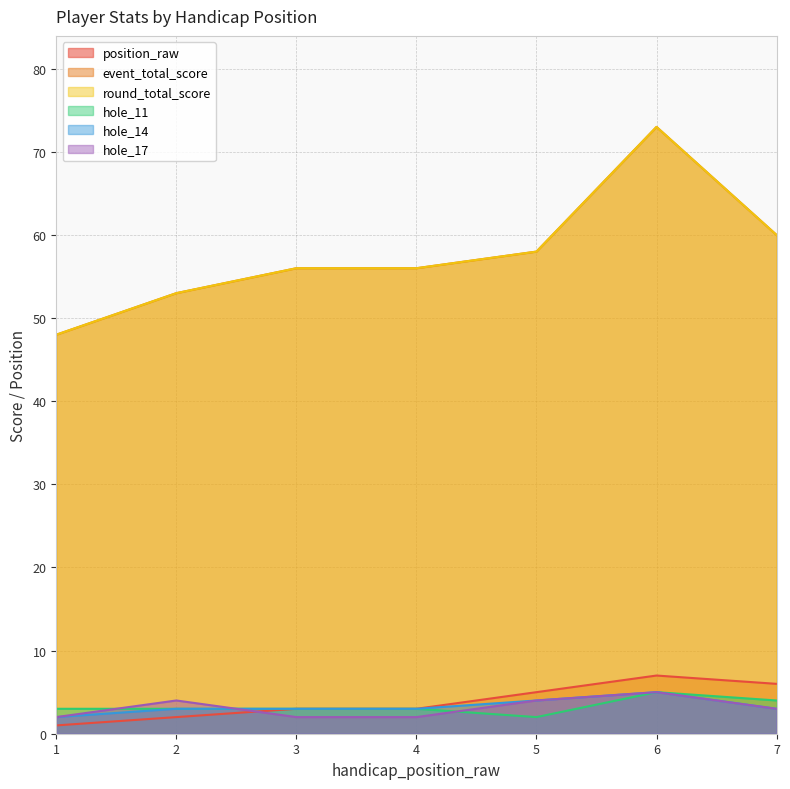

What is the value of the hole_11 point at the 6th from the left?

5